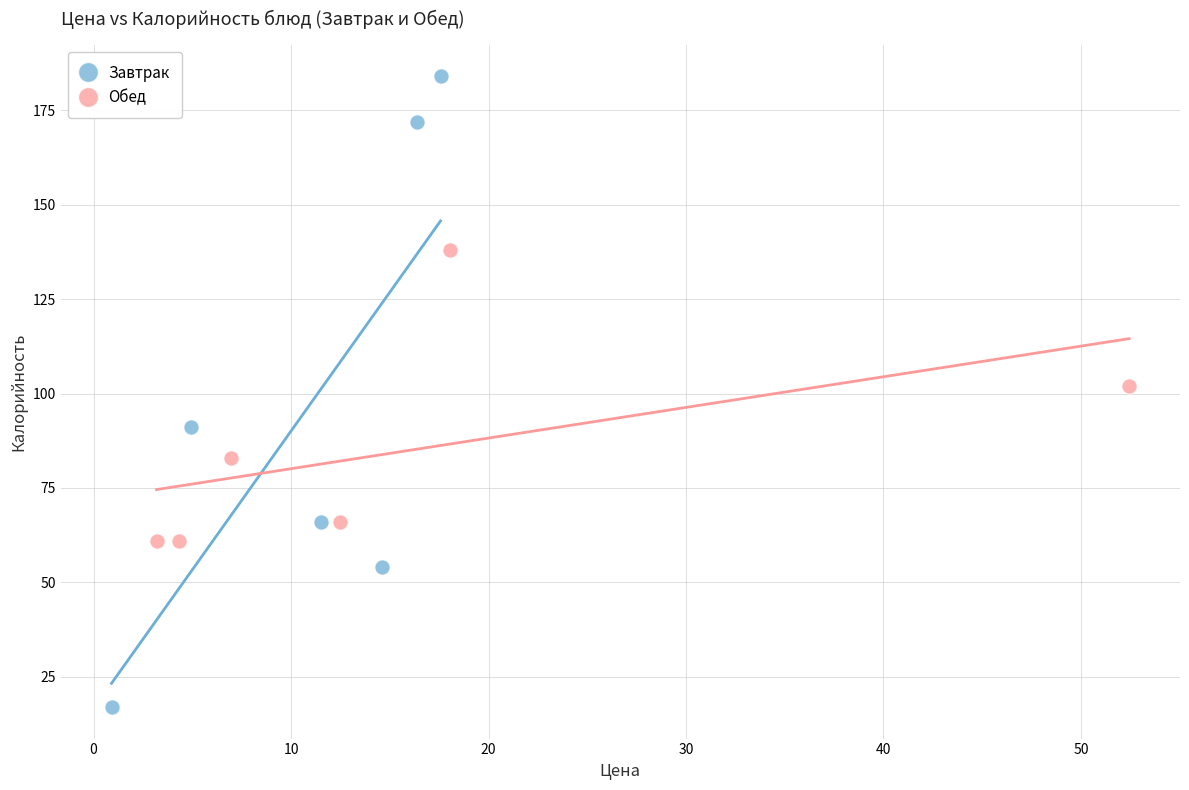

What are all the series names shown in the legend?

Завтрак, Обед